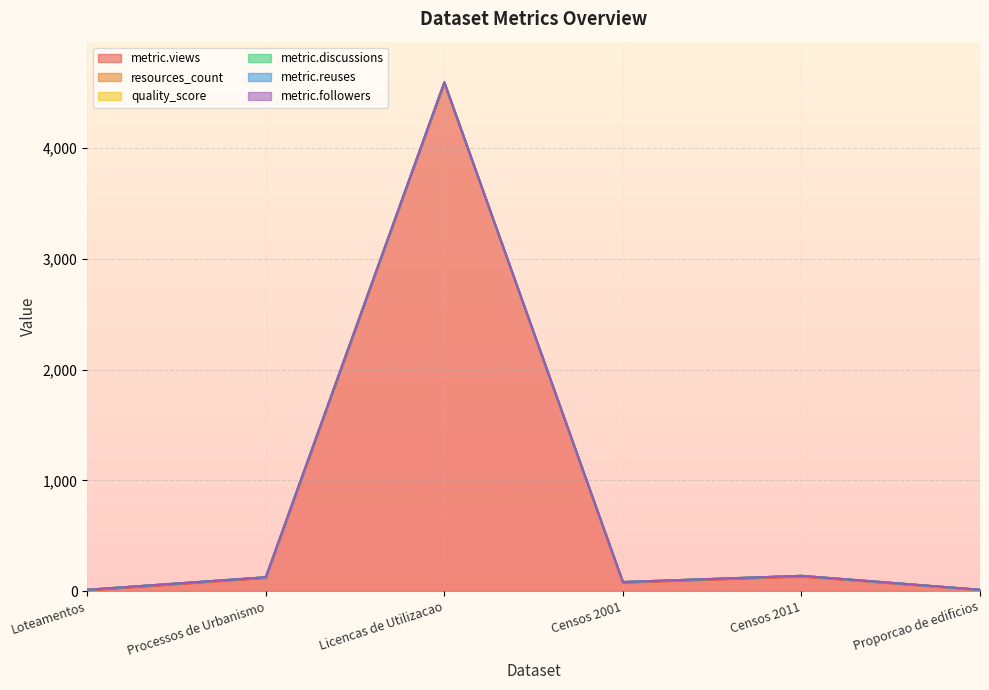

The value of metric.views at Censos 2001 is 76.0. True or false?

True